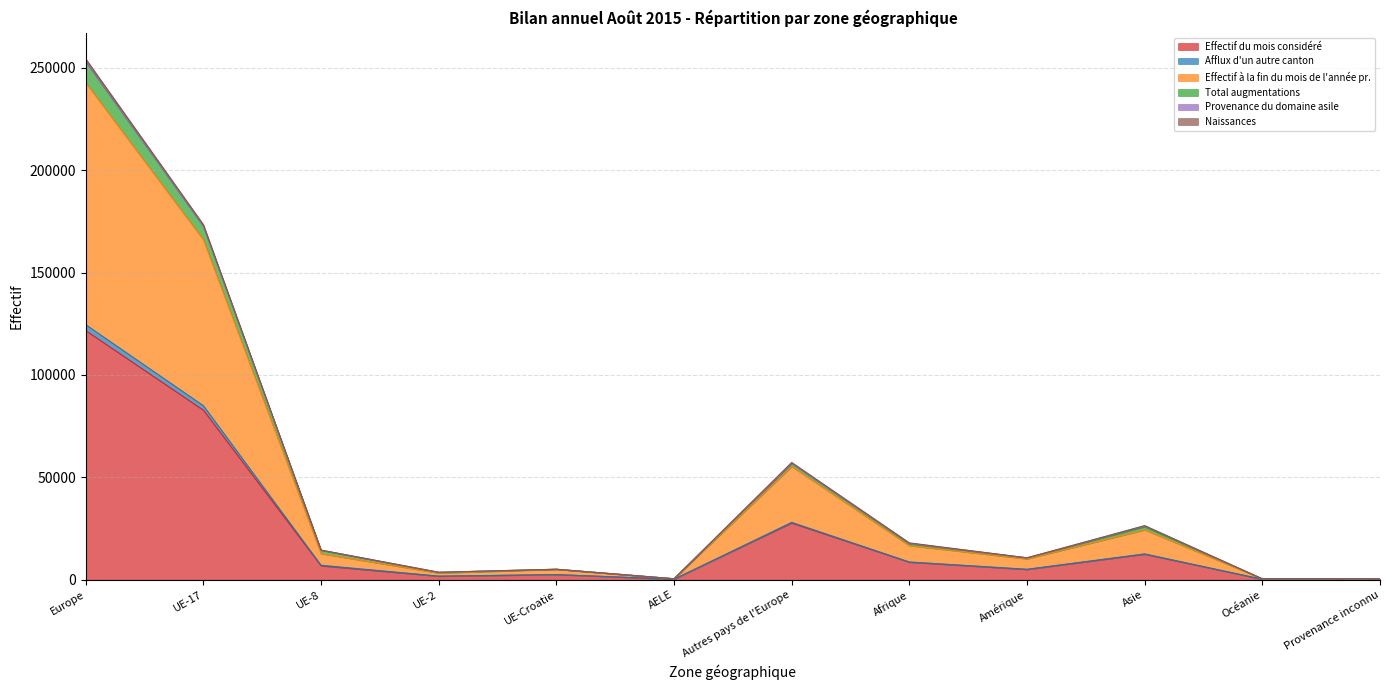

What value does the Naissances series have at Europe, to the nearest 50?

254400